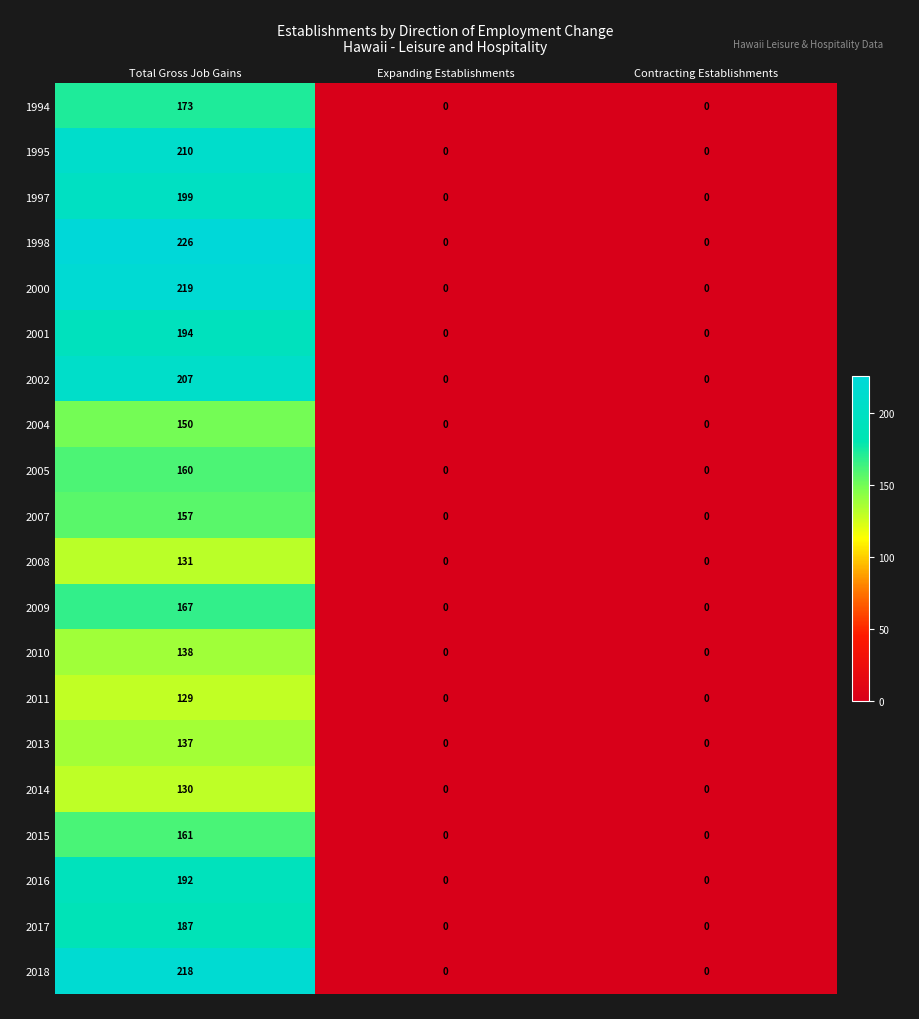

Which series changed the most between Total Gross Job Gains and Expanding Establishments?

1998